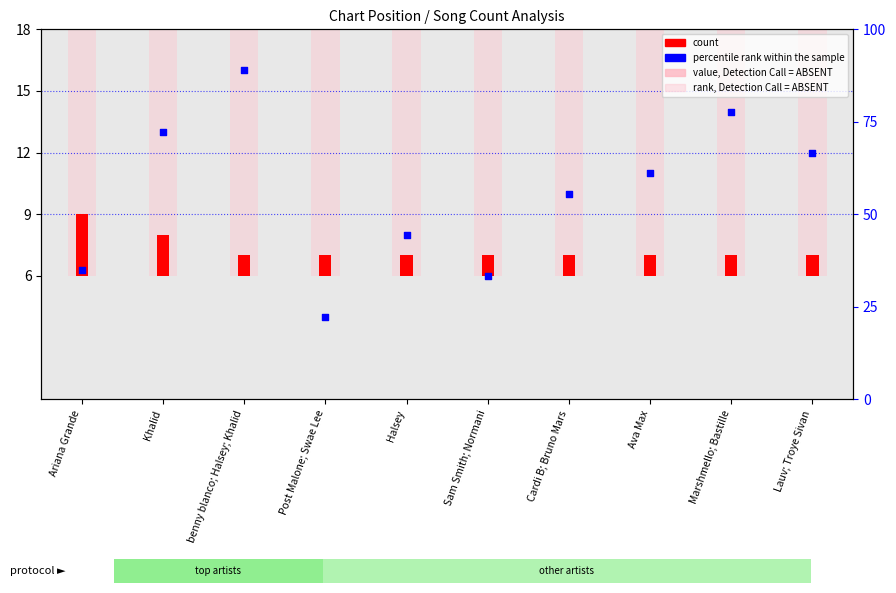

Which series reaches the minimum Y coordinate?

count